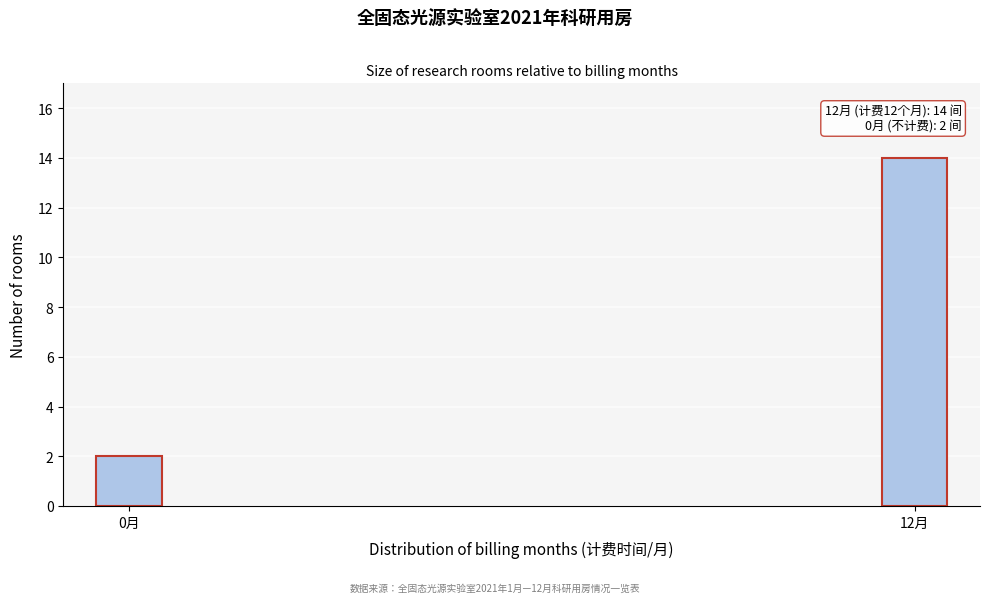

Reading left to right, list all the values displayed in this chart.

2	14